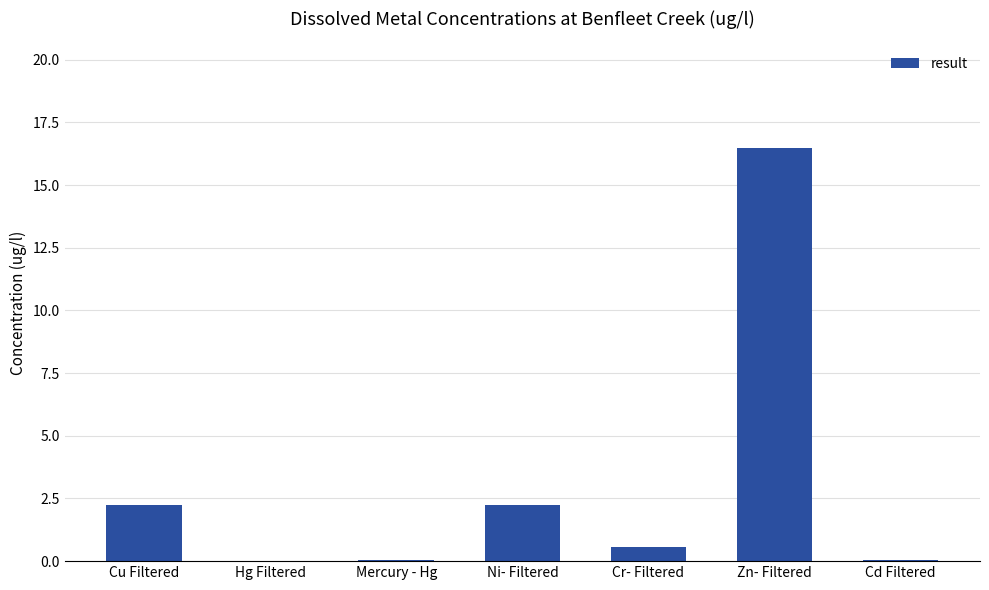

Count the number of data series in this chart.

1